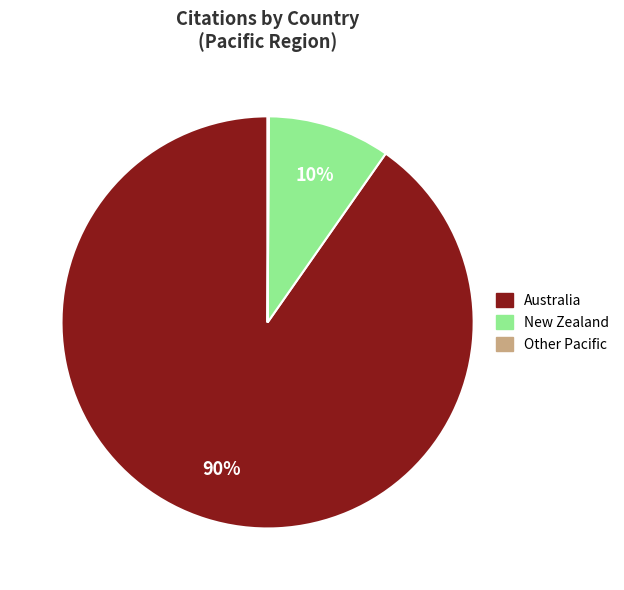

To the nearest percent, what is the average slice percentage?

33%